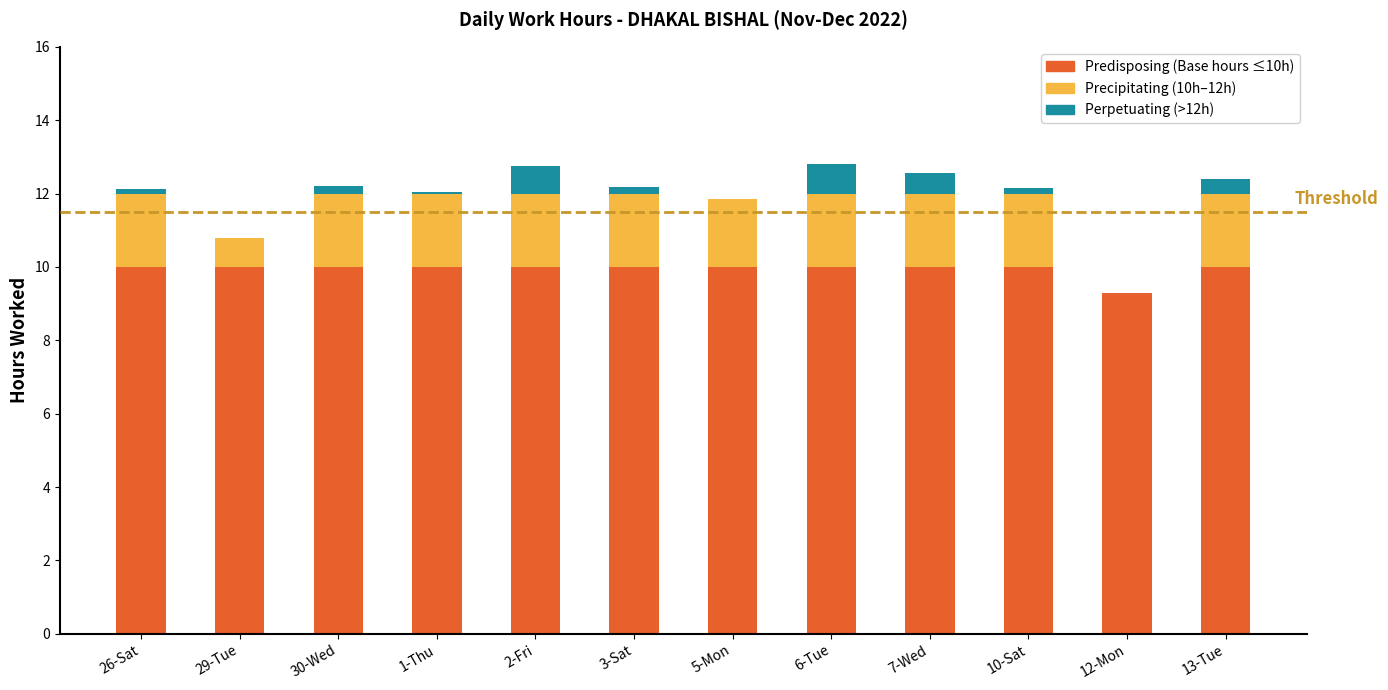

The Predisposing (Base hours ≤10h) series shows 10.0 at 5-Mon. True or false?

True